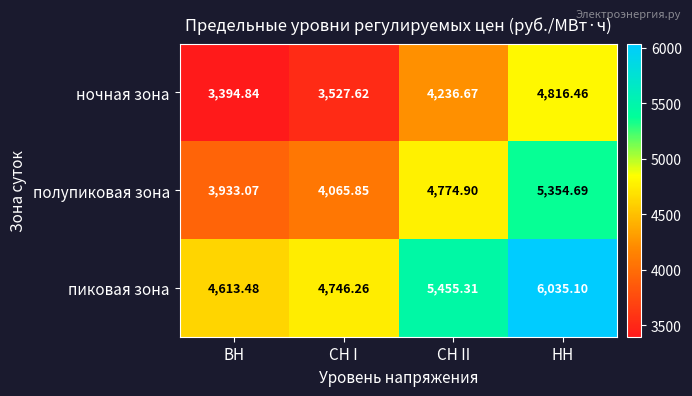

Where does the пиковая зона series first go above 5455?

СН II